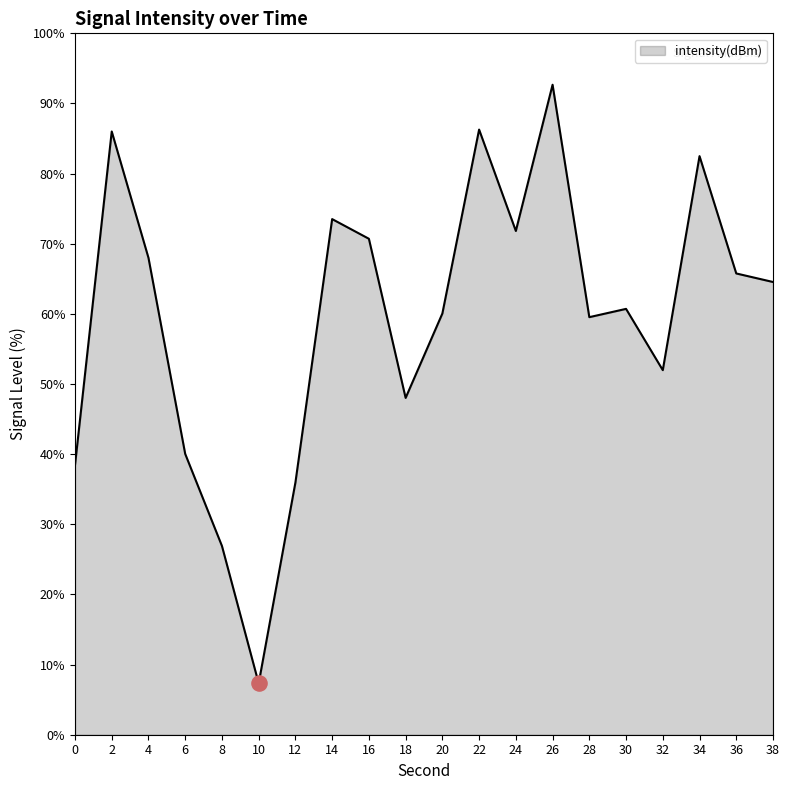

What is the ratio of the value at 24 to the value at 26?

0.8